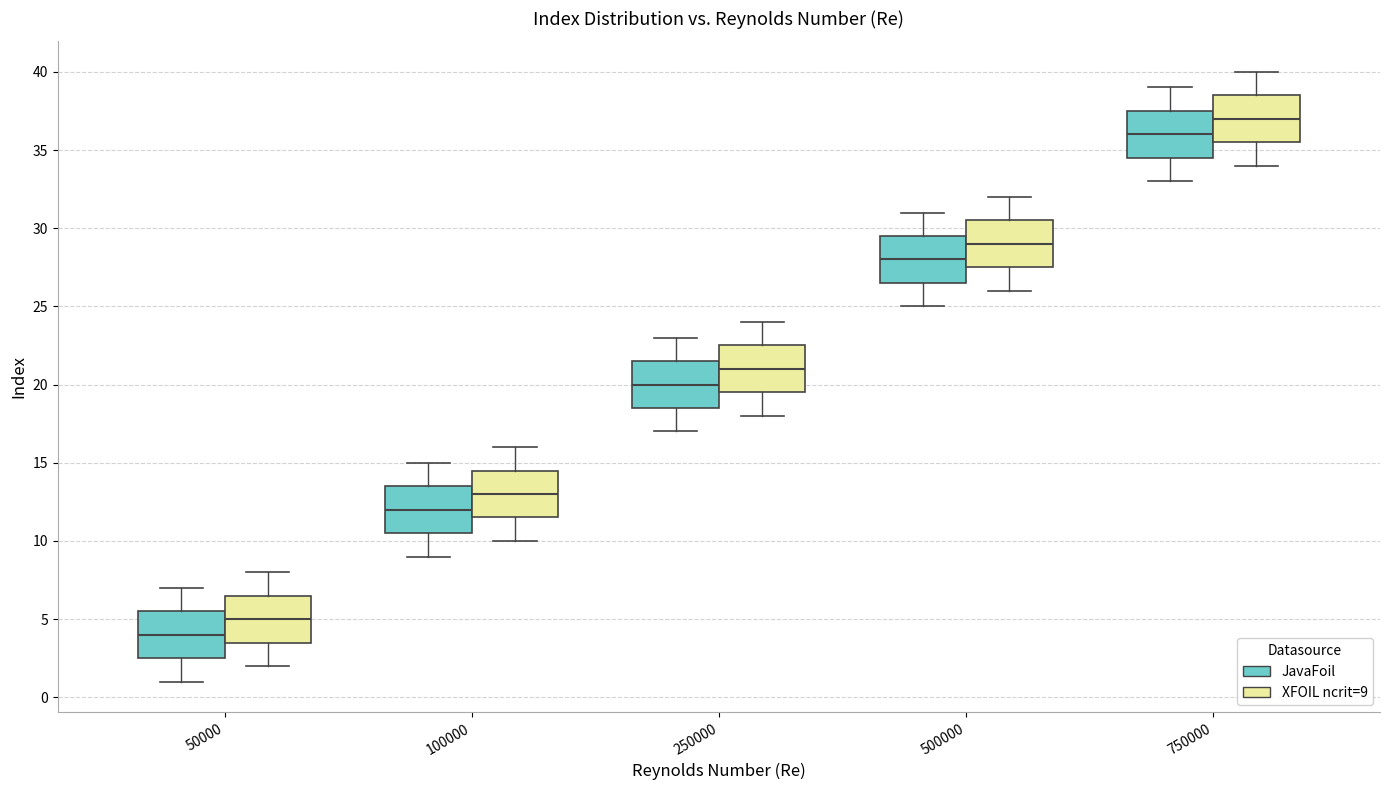

Reading left to right, read every box against the y-axis: the position of its median line, the range the box covers, and the ends of its whiskers. The values are not printed on the chart, so give them approximately, as read against the axis.

50000 (JavaFoil): median 4.0, box 2.5 to 5.5, whiskers 1.0 to 7.0
50000 (XFOIL ncrit=9): median 5.0, box 3.5 to 6.5, whiskers 2.0 to 8.0
100000 (JavaFoil): median 12.0, box 10.5 to 13.5, whiskers 9.0 to 15.0
100000 (XFOIL ncrit=9): median 13.0, box 11.5 to 14.5, whiskers 10.0 to 16.0
250000 (JavaFoil): median 20.0, box 18.5 to 21.5, whiskers 17.0 to 23.0
250000 (XFOIL ncrit=9): median 21.0, box 19.5 to 22.5, whiskers 18.0 to 24.0
500000 (JavaFoil): median 28.0, box 26.5 to 29.5, whiskers 25.0 to 31.0
500000 (XFOIL ncrit=9): median 29.0, box 27.5 to 30.5, whiskers 26.0 to 32.0
750000 (JavaFoil): median 36.0, box 34.5 to 37.5, whiskers 33.0 to 39.0
750000 (XFOIL ncrit=9): median 37.0, box 35.5 to 38.5, whiskers 34.0 to 40.0